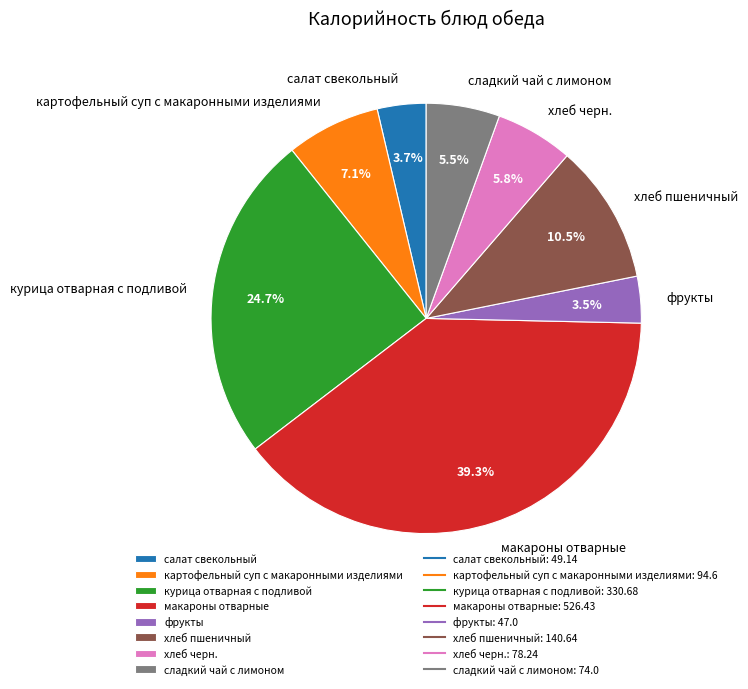

How many segments does this pie chart have?

8